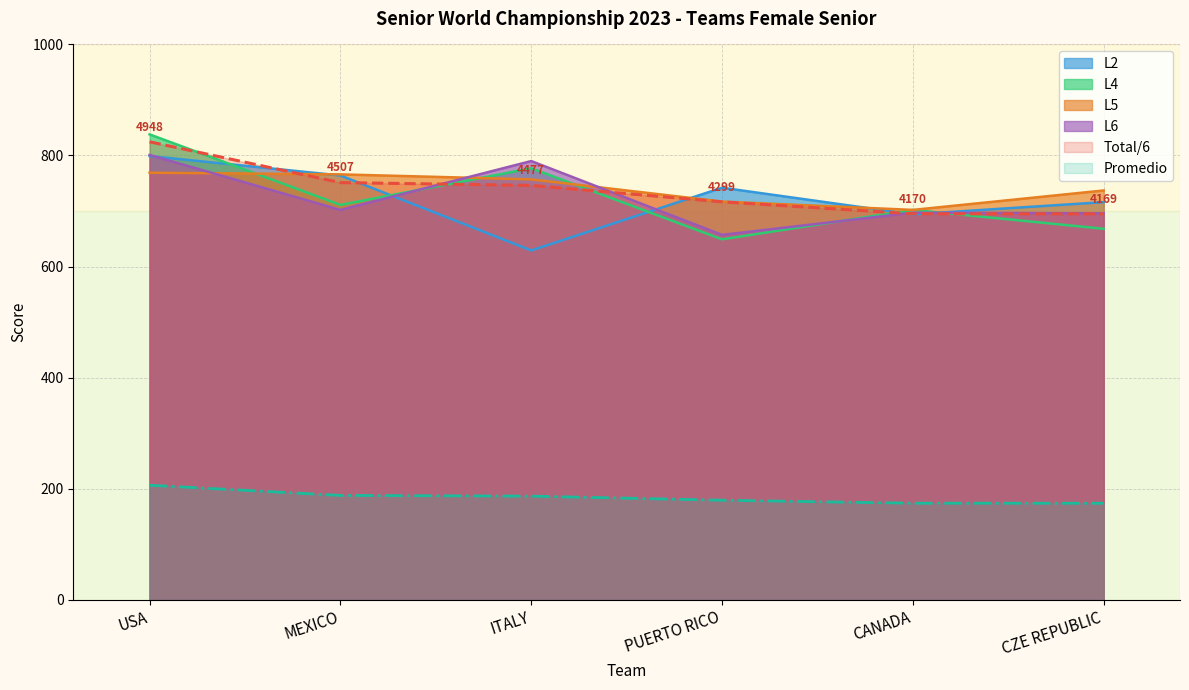

What is the difference between the maximum and minimum values in the Total series?

129.8